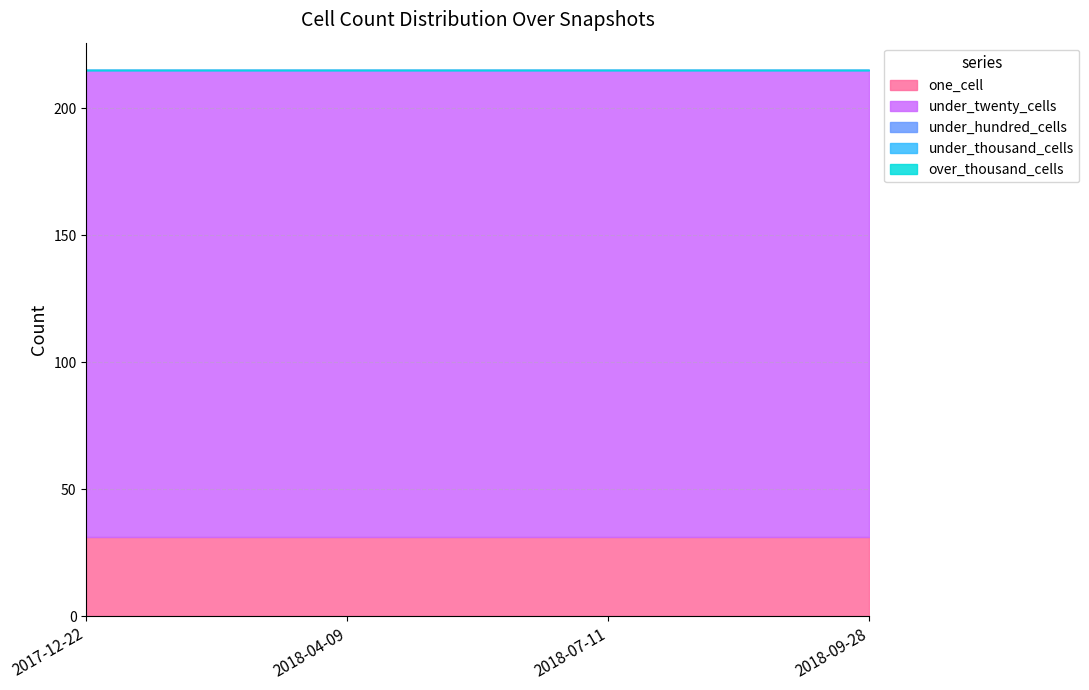

Does the chart display data point markers on the line(s)?

No